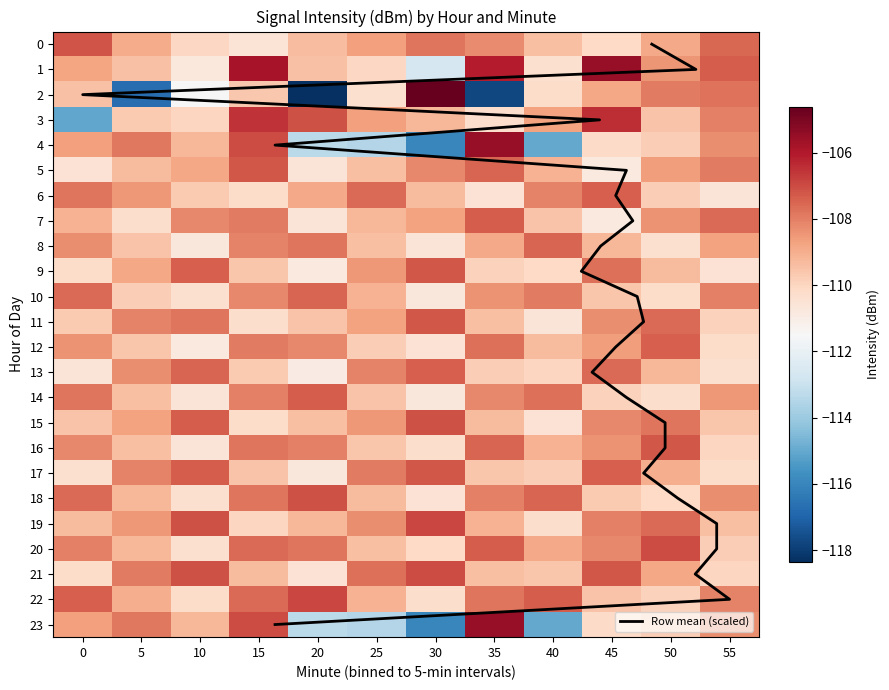

Where does the 11 series first go above -108?

10